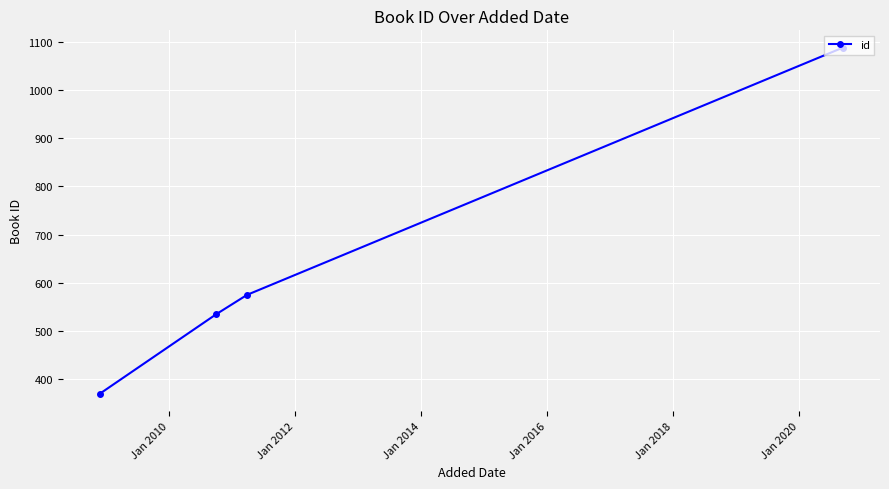

What is the difference between the maximum and minimum values?

718